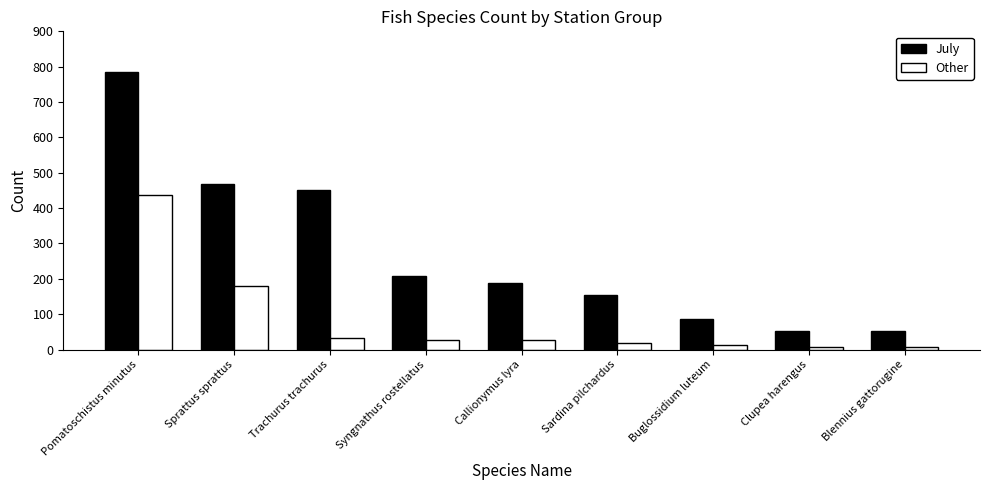

What is the average value of the Other series?

83